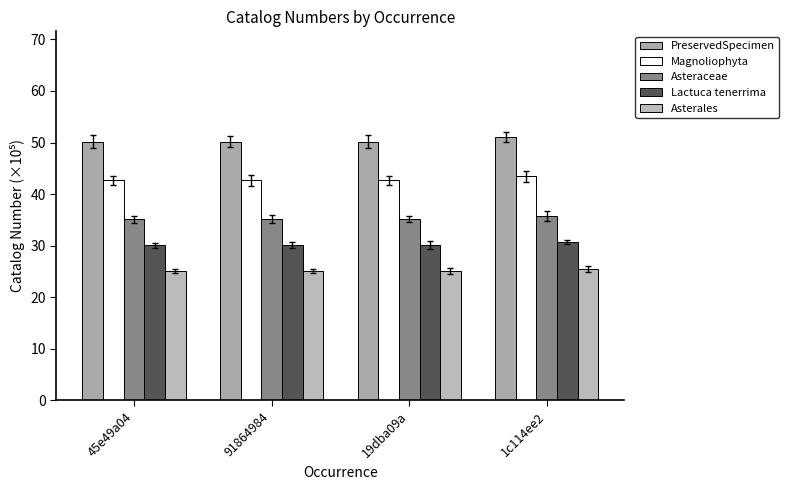

Reading left to right, list all the values displayed in this chart.

PreservedSpecimen: 50.2	50.2	50.2	51.1
Magnoliophyta: 42.7	42.7	42.7	43.4
Asteraceae: 35.1	35.1	35.1	35.8
Lactuca tenerrima: 30.1	30.1	30.1	30.7
Asterales: 25.1	25.1	25.1	25.6